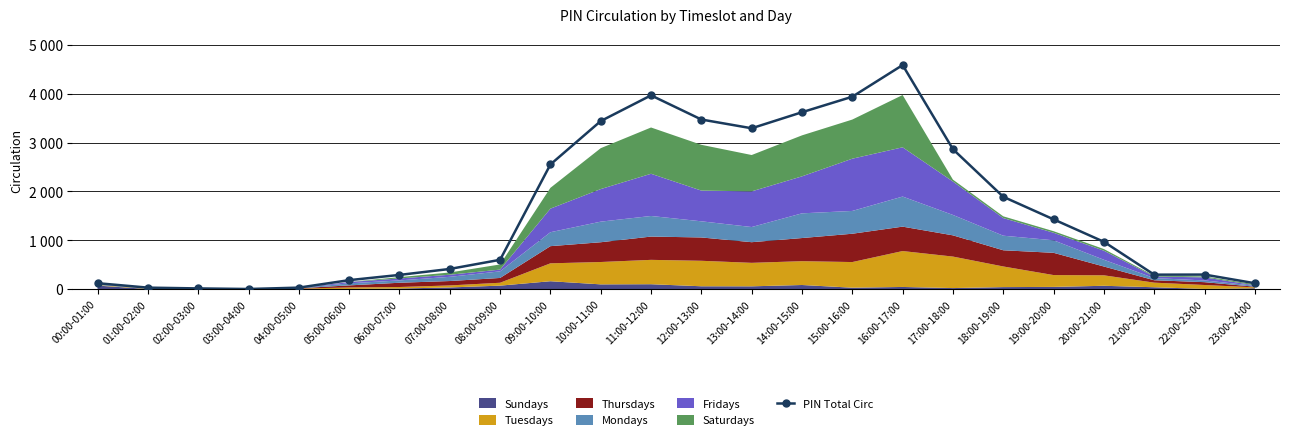

What is the ratio of the value at 16:00-17:00 to the value at 11:00-12:00?

1.2